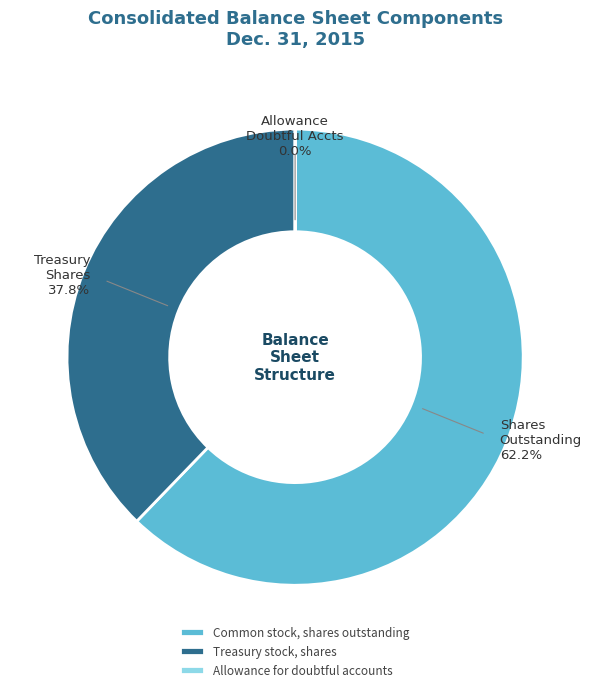

What is the majority slice?

Common stock, shares outstanding